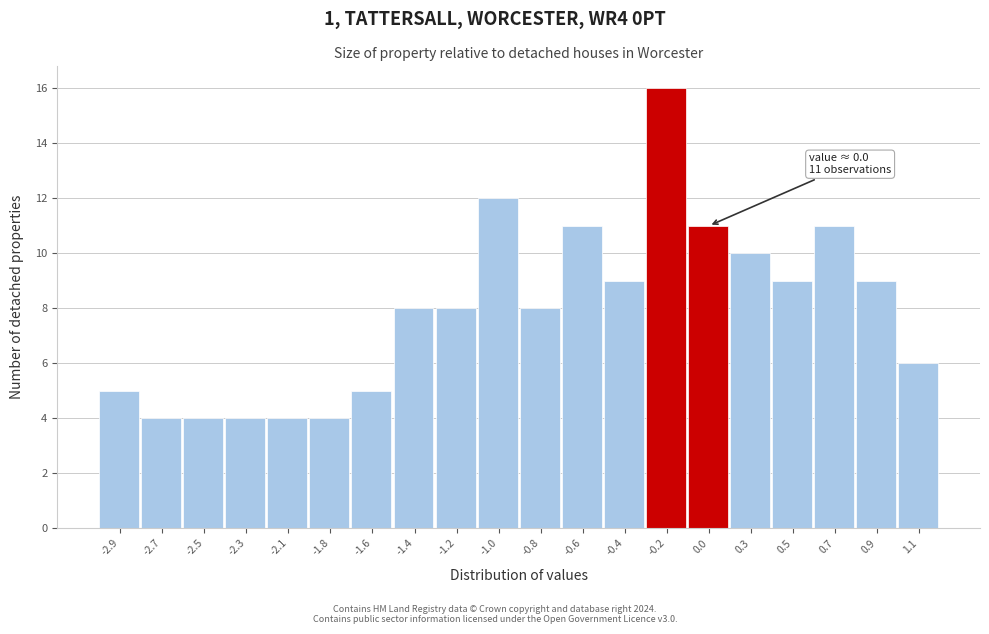

Which range on the x-axis has the tallest bar?

-0.27 to -0.06